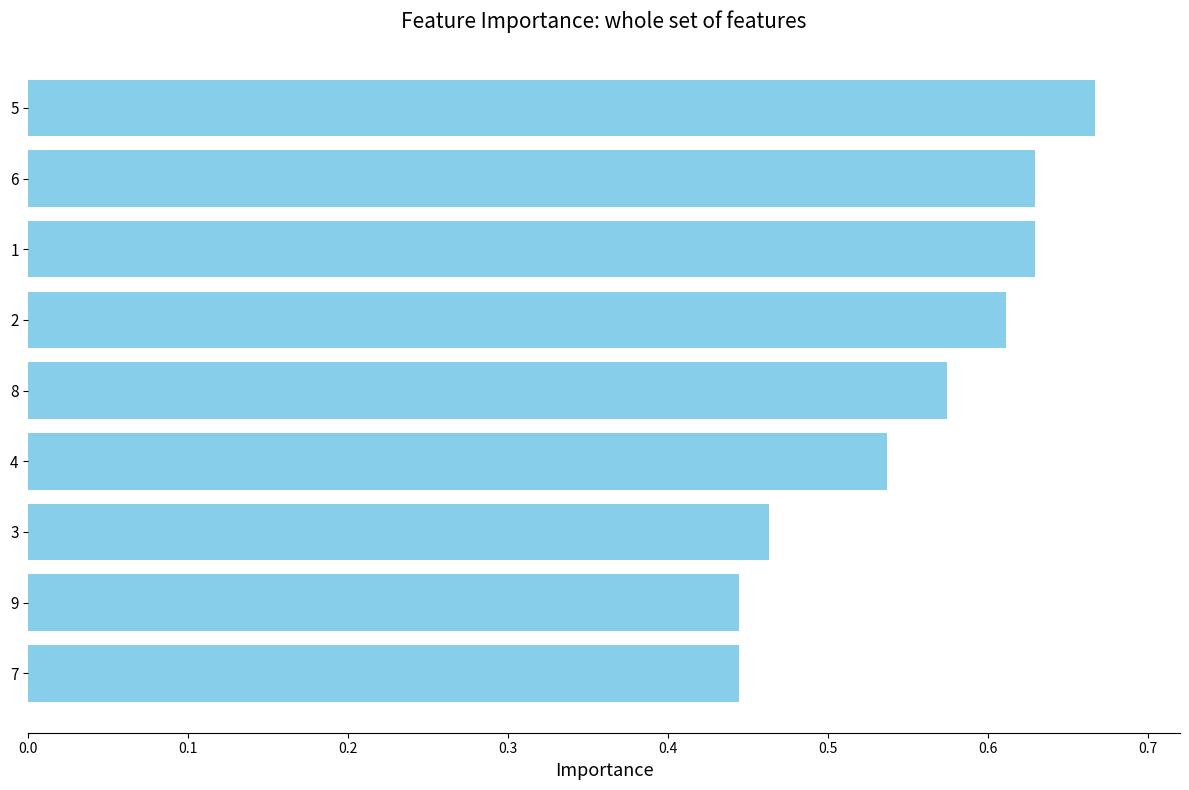

What position from the bottom is 4?

4